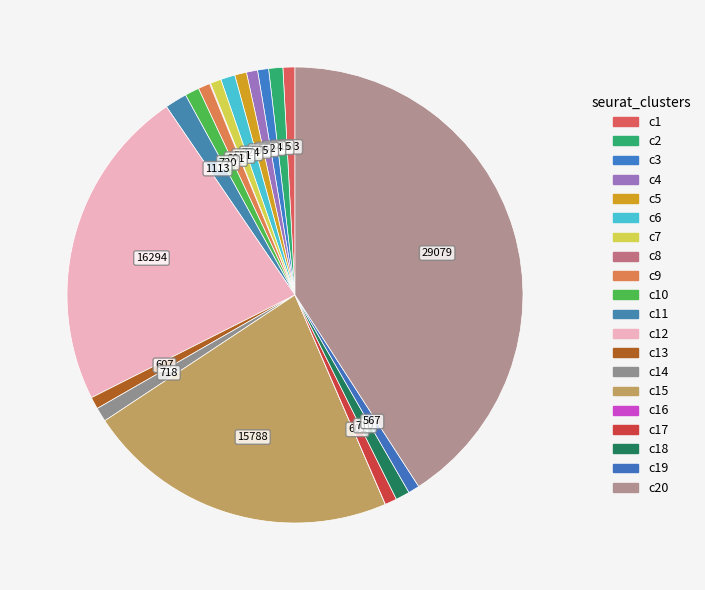

Rank the categories by value from highest to lowest.

20, 12, 15, 11, 6, 10, 14, 2, 18, 13, 1, 17, 9, 5, 19, 4, 3, 7, 8, 16